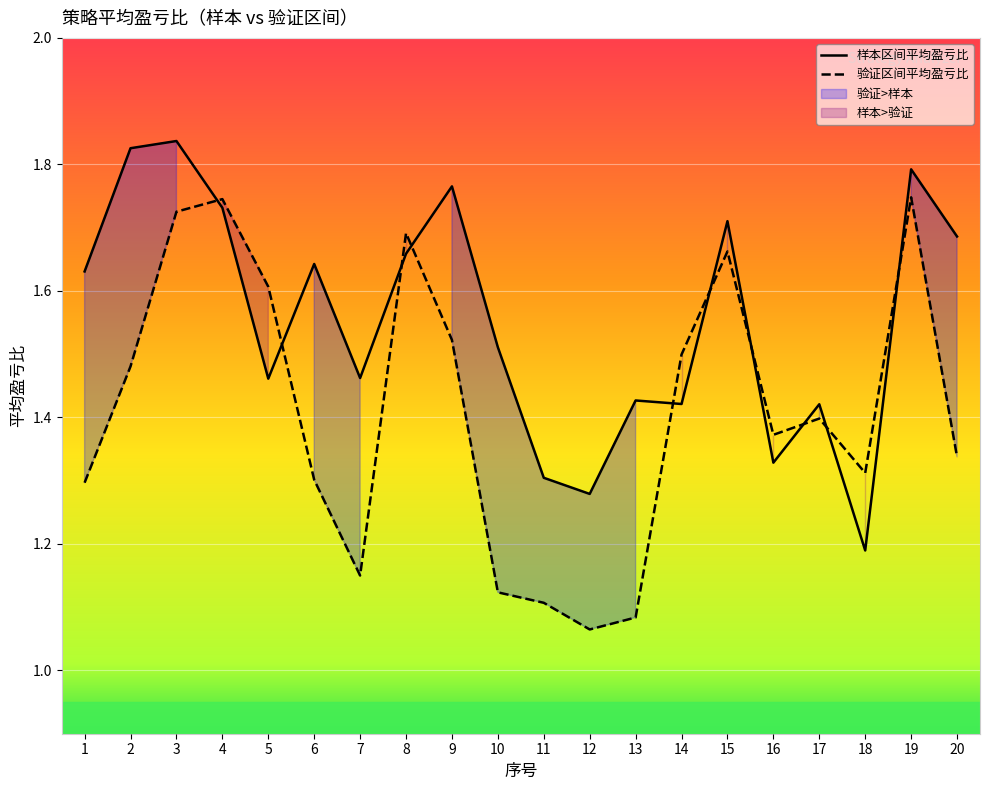

What is the total value across all series at 8?

3.4